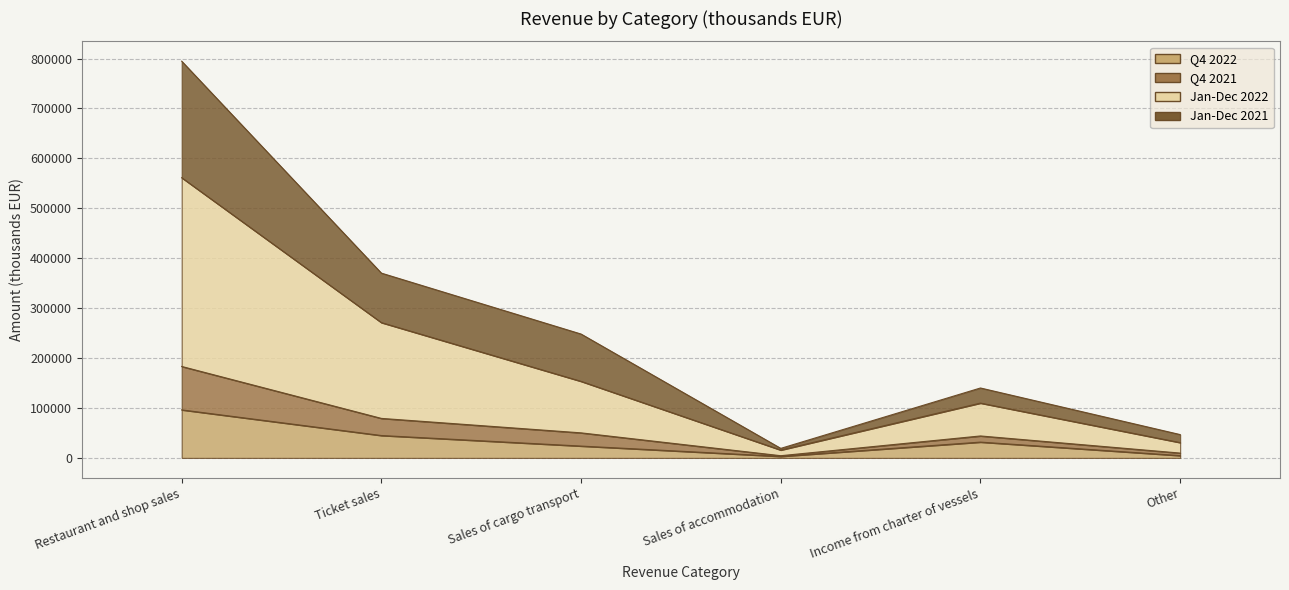

True or false: Jan-Dec 2022 and Q4 2022 intersect in this chart.

False